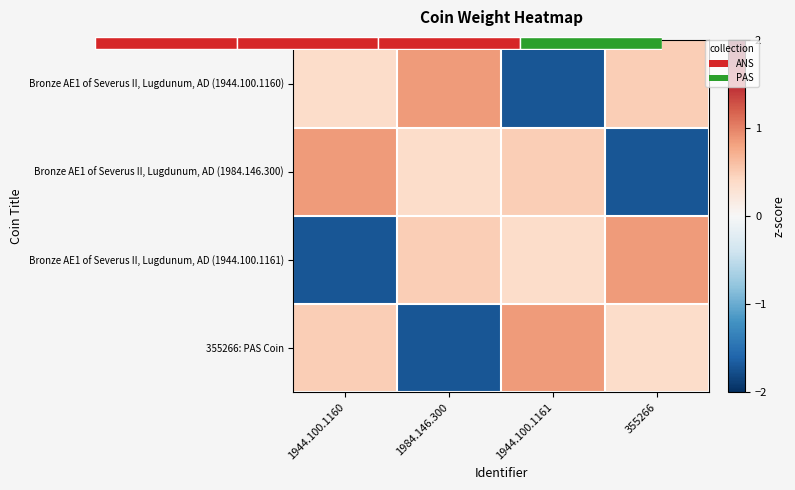

What is the spread (max minus min) of values at 1944.100.1160?

2.6